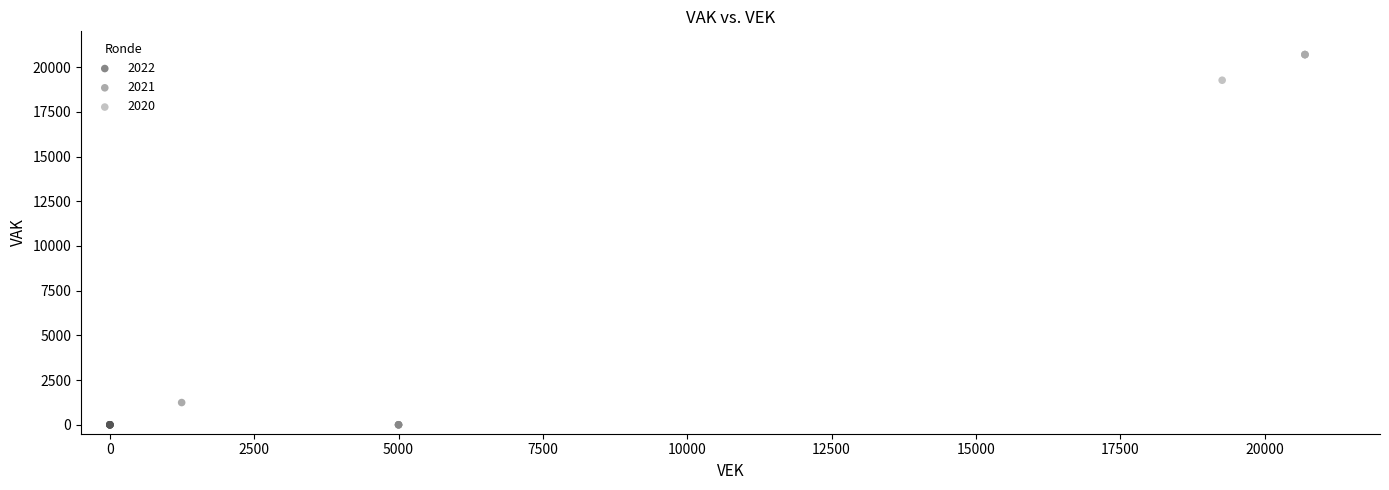

Which series contains the highest Y value?

2020